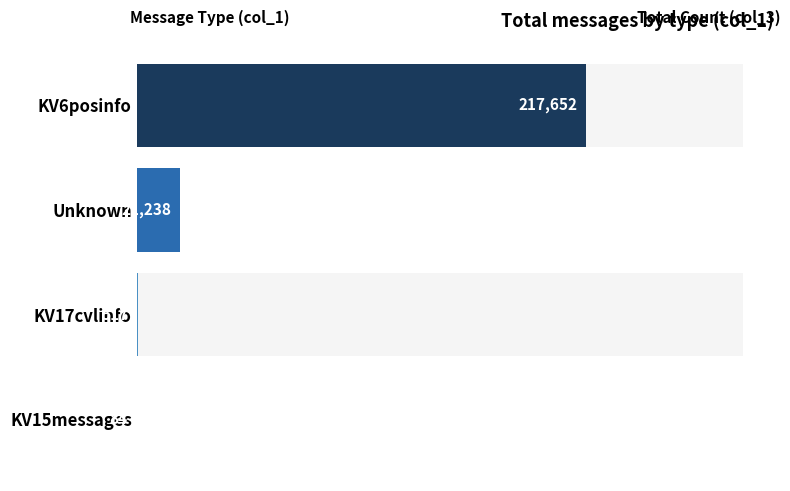

What is the difference between the maximum and minimum values?

217568